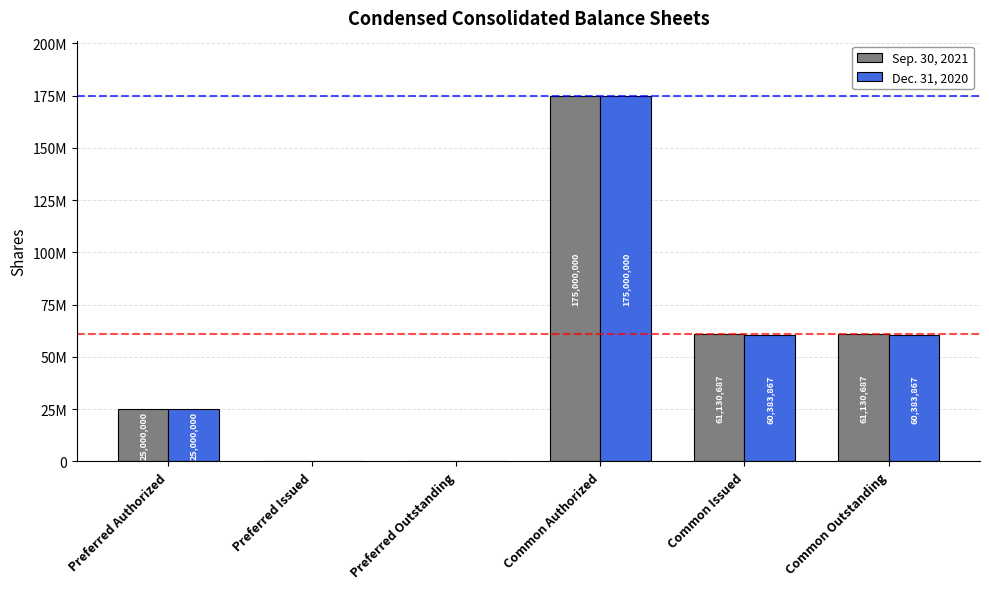

Which has a higher value, Preferred Authorized or Preferred Outstanding?

Preferred Authorized